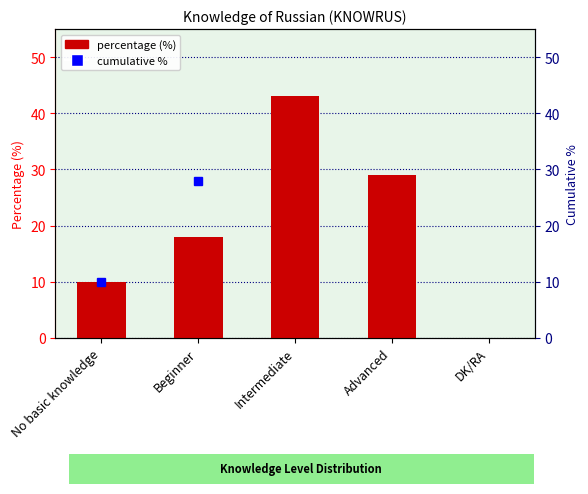

At how many categories does at least one series exceed 27?

4